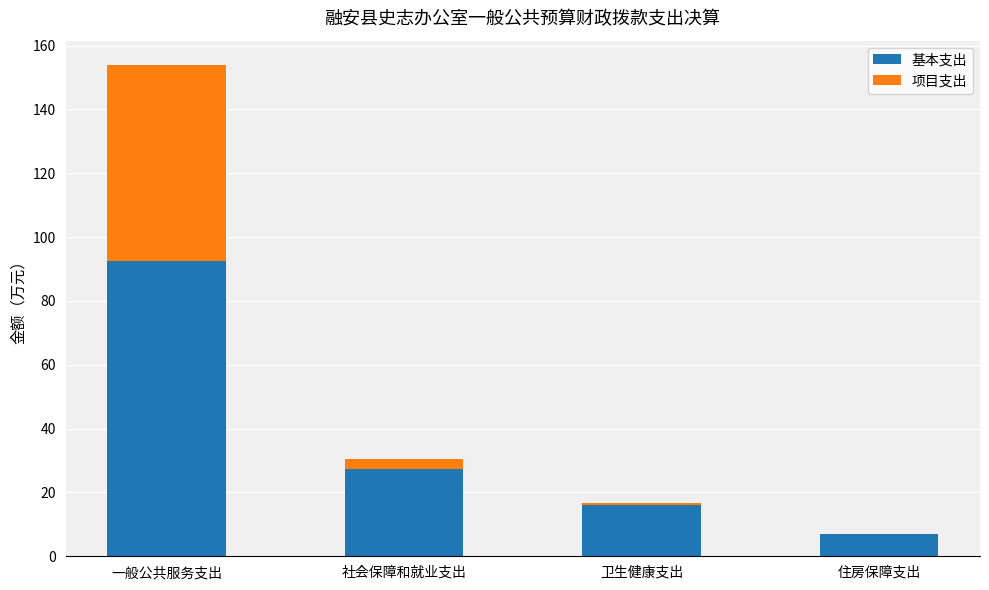

The value of 基本支出 at 住房保障支出 is 11.7. True or false?

False